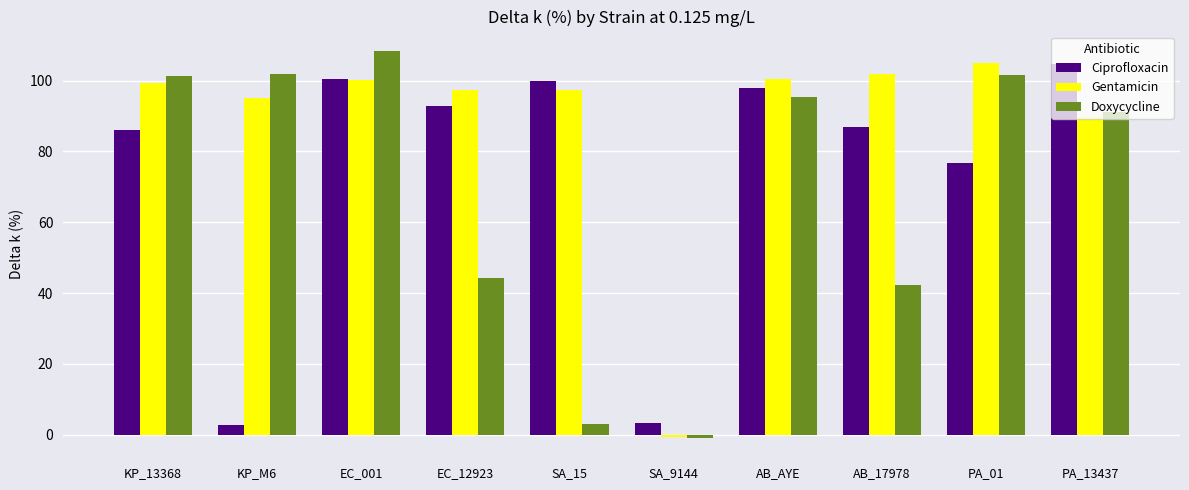

What position from the right is AB_17978?

3